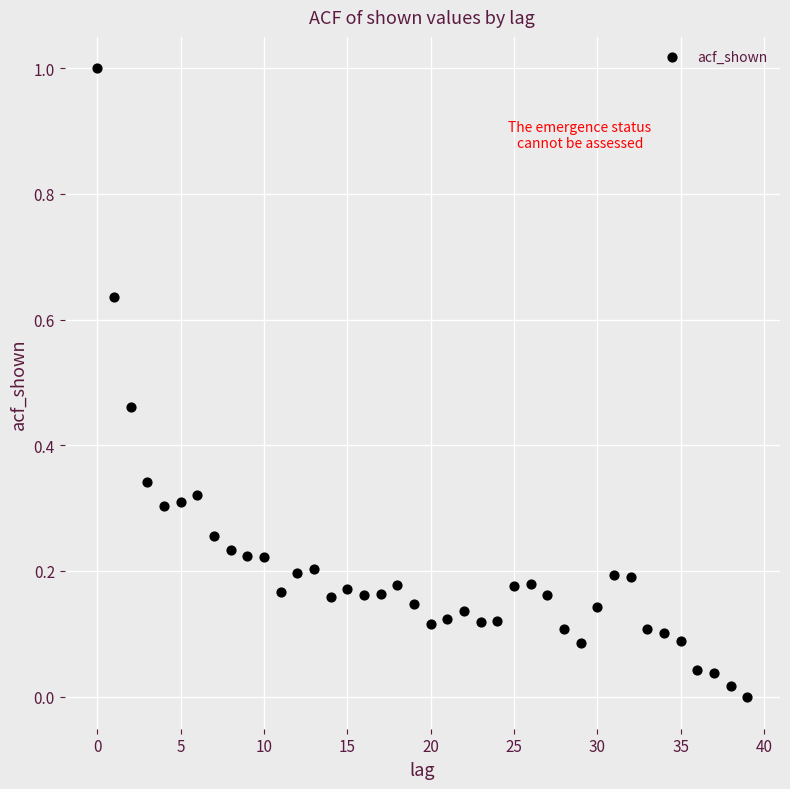

What is the range of Y values (max minus min)?

1.0